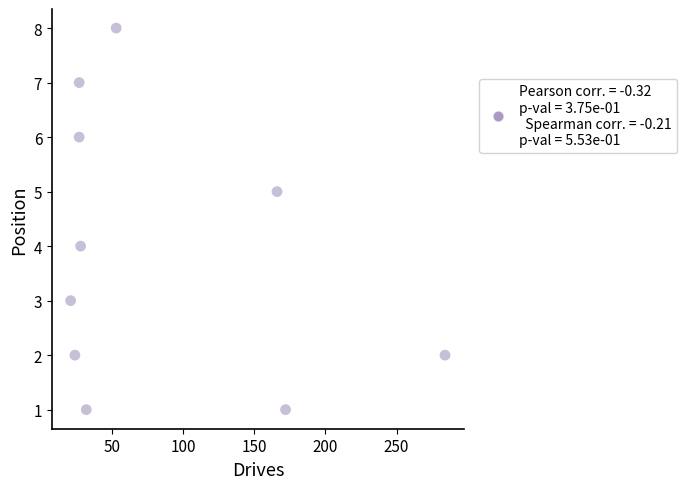

What is the range of X values (max minus min)?

263